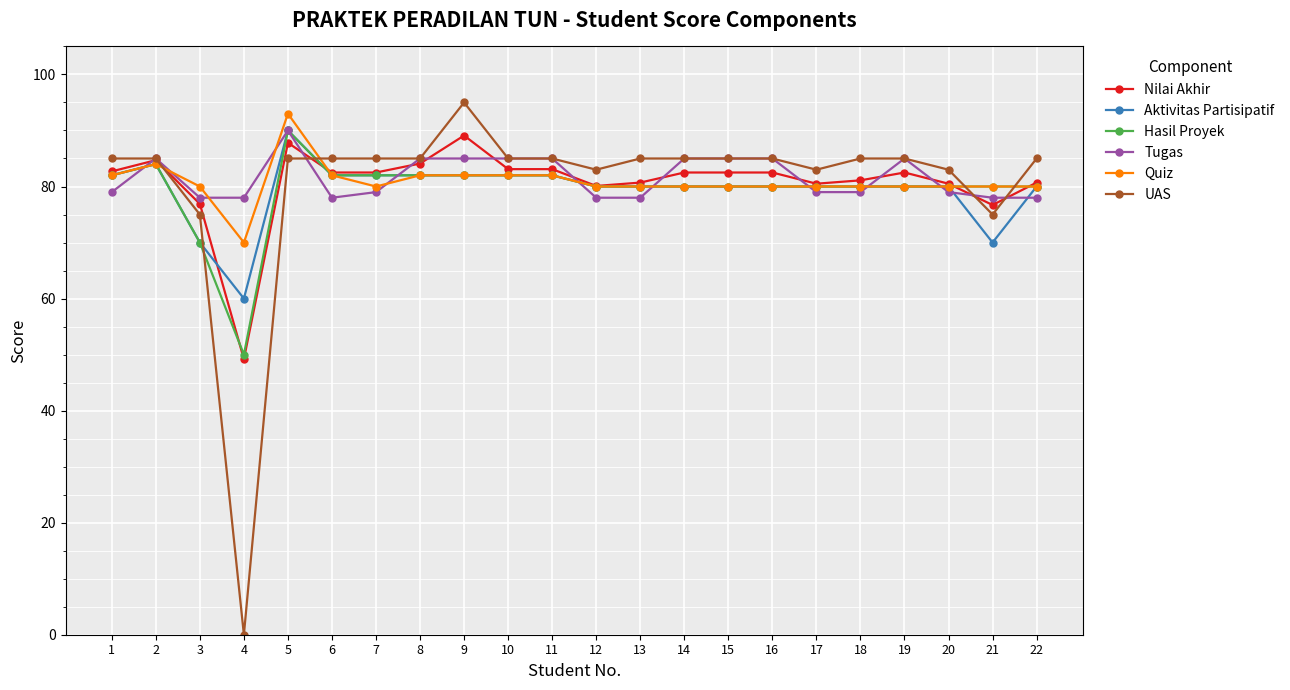

At which label does Nilai Akhir reach its peak?

9